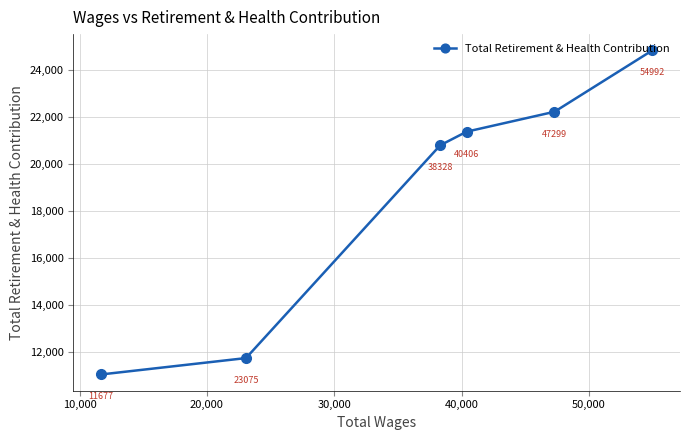

What is the difference between the second highest and minimum values?

11175